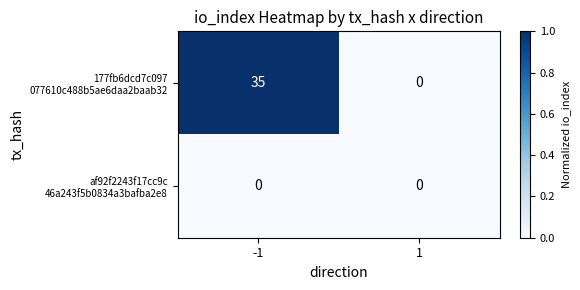

What is the total value across all series at -1?

35